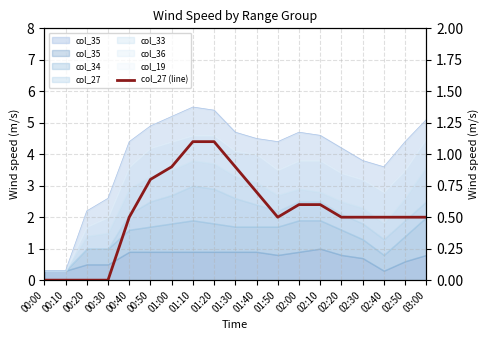

Reading left to right, transcribe all the data shown in this chart.

00:00=0.0	00:10=0.0	00:20=0.0	00:30=0.0	00:40=0.5	00:50=0.8	01:00=0.9	01:10=1.1	01:20=1.1	01:30=0.9	01:40=0.7	01:50=0.5	02:00=0.6	02:10=0.6	02:20=0.5	02:30=0.5	02:40=0.5	02:50=0.5	03:00=0.5